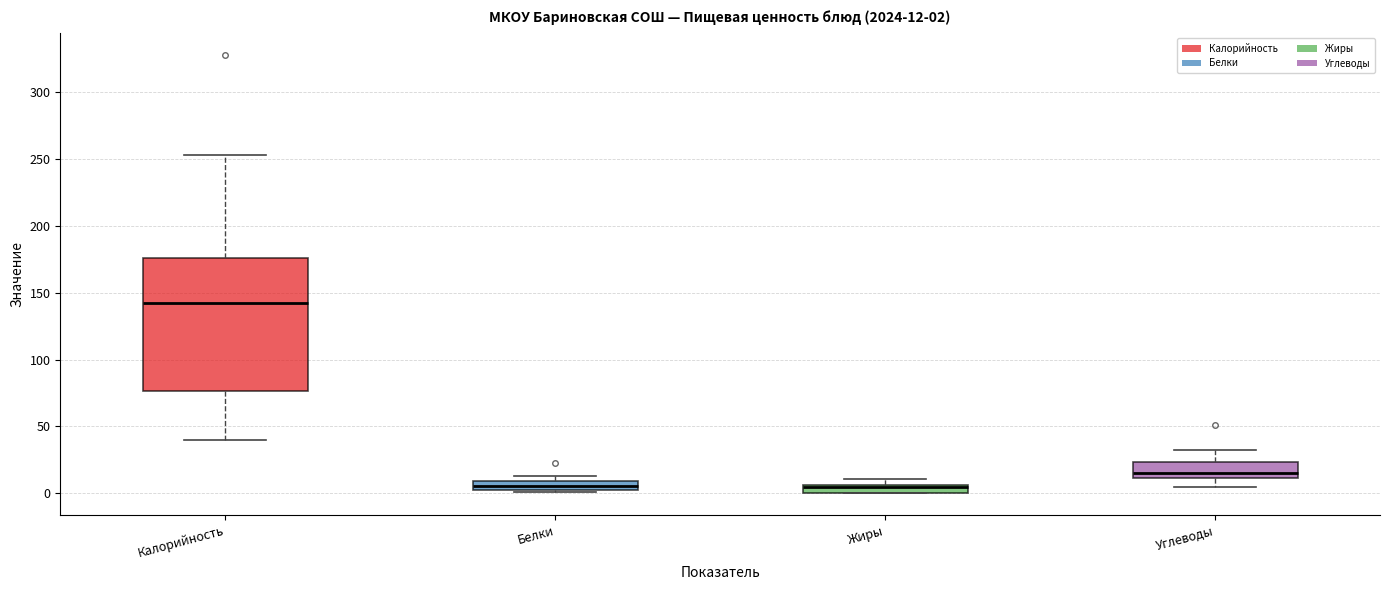

Comparing the boxes themselves (not the whiskers), which one is the tallest?

Калорийность